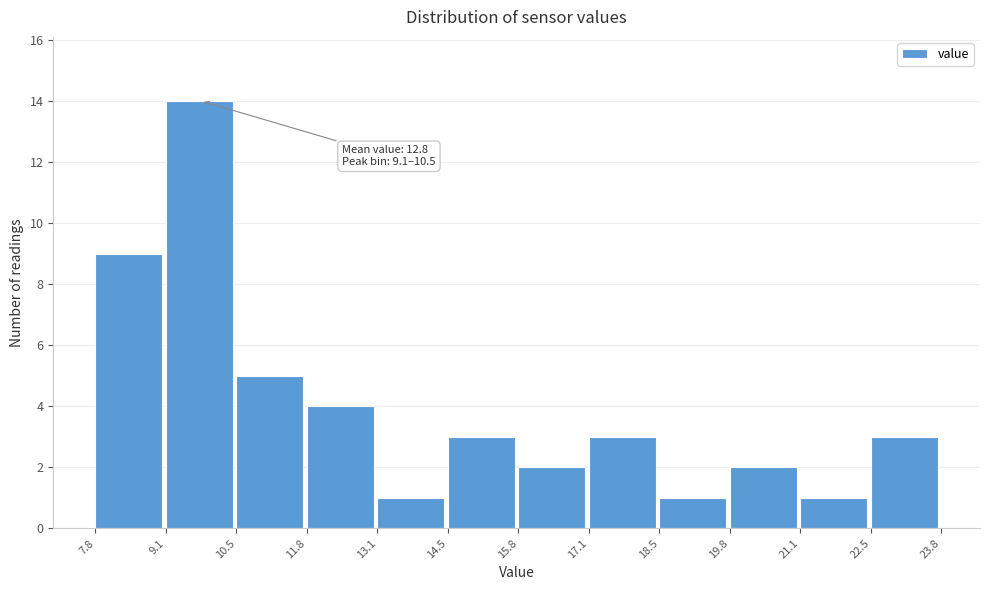

Which range on the x-axis has the tallest bar?

9.1 to 10.5